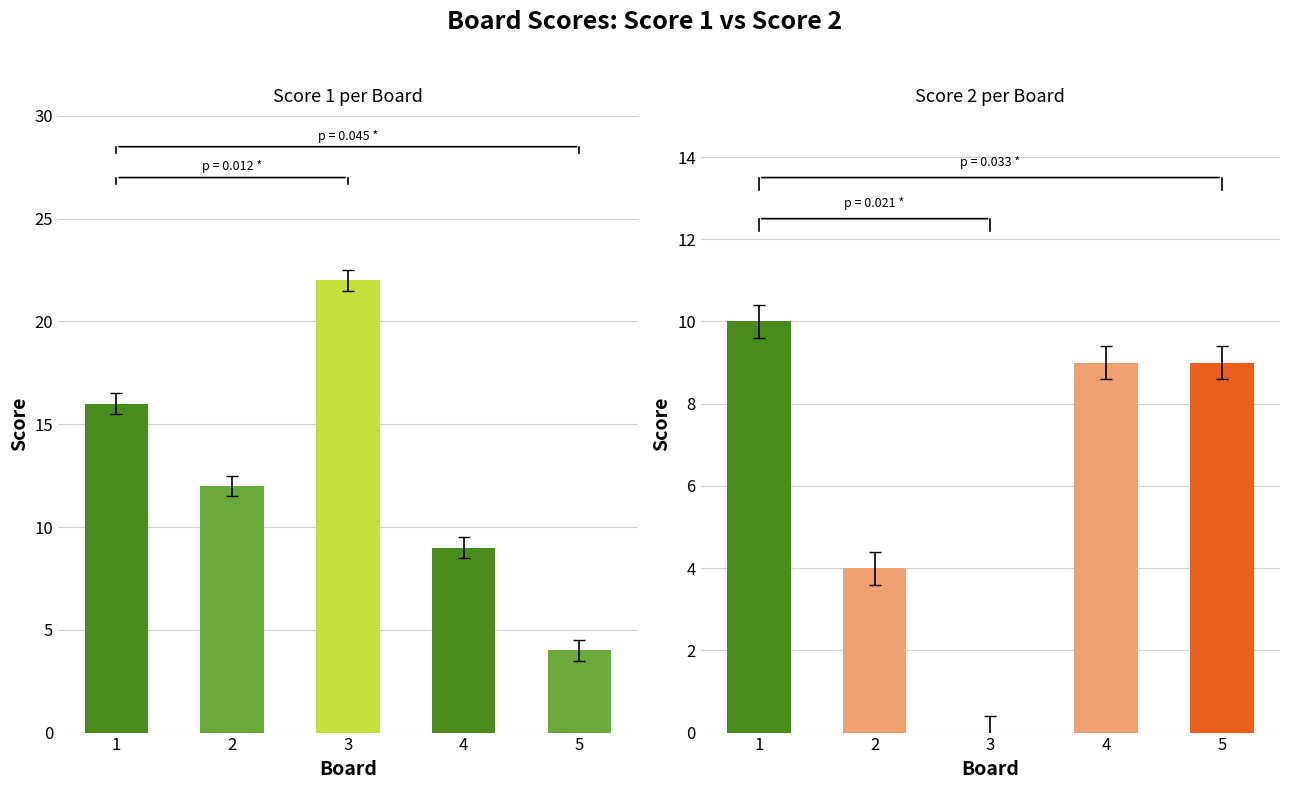

Which series has the widest spread of values?

Score 1